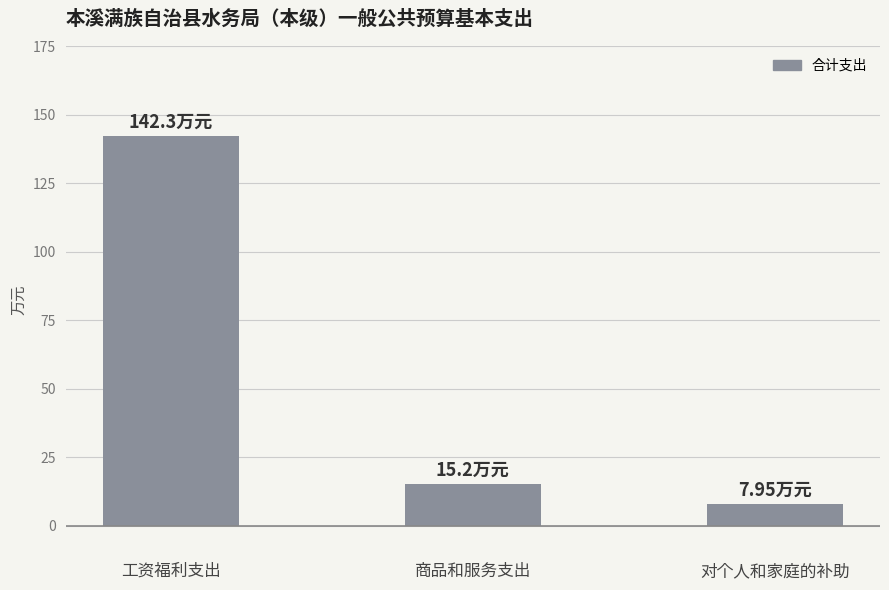

How many data points are above 15?

2